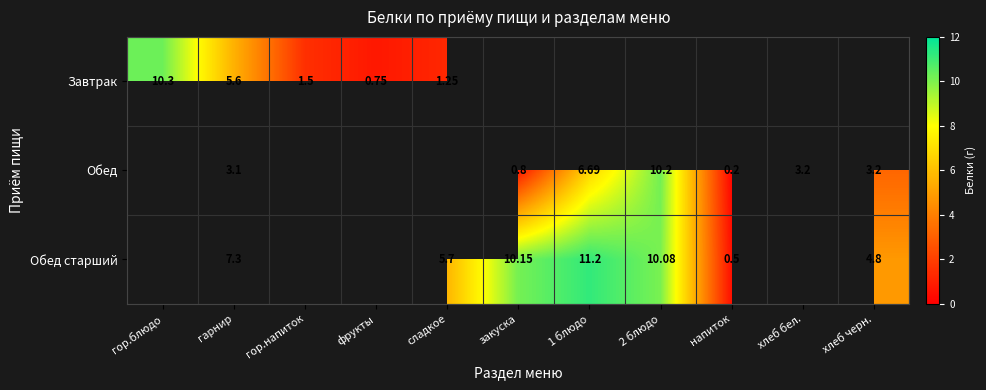

At which category does the chart reach its minimum across all series?

напиток